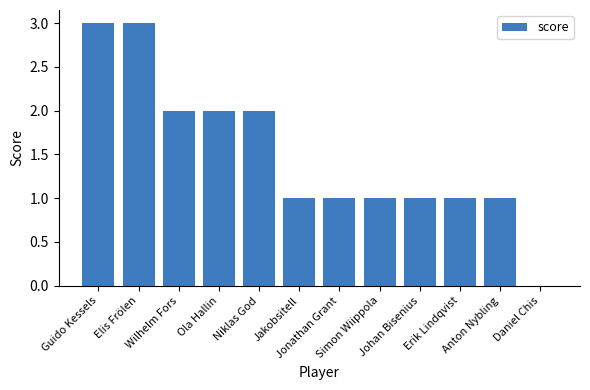

How many values are above zero?

11